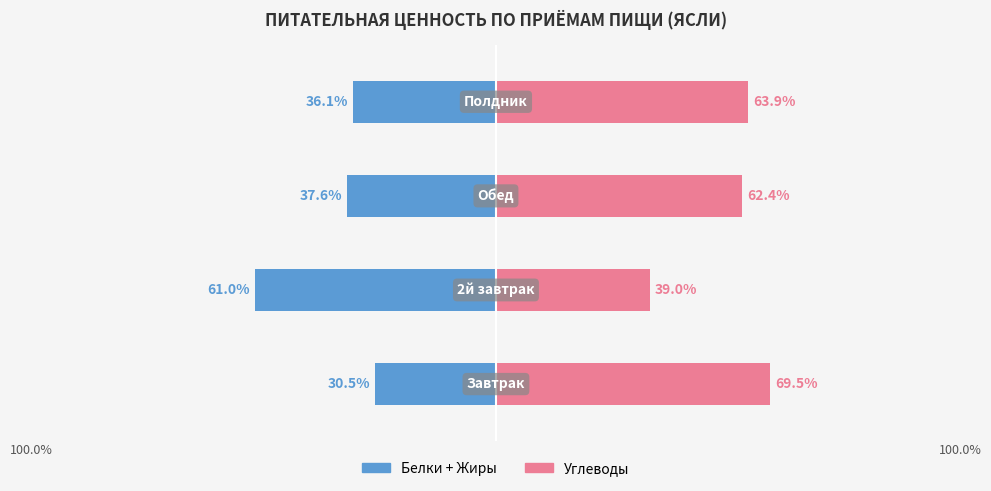

What is the value of the Углеводы bar at the 2nd from the left?

39.0